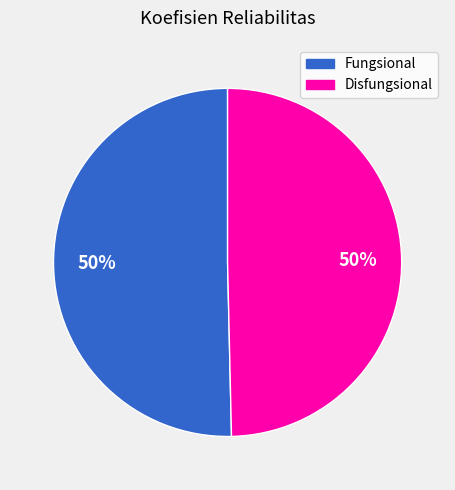

Is the sum of Disfungsional and Fungsional greater than half?

Yes